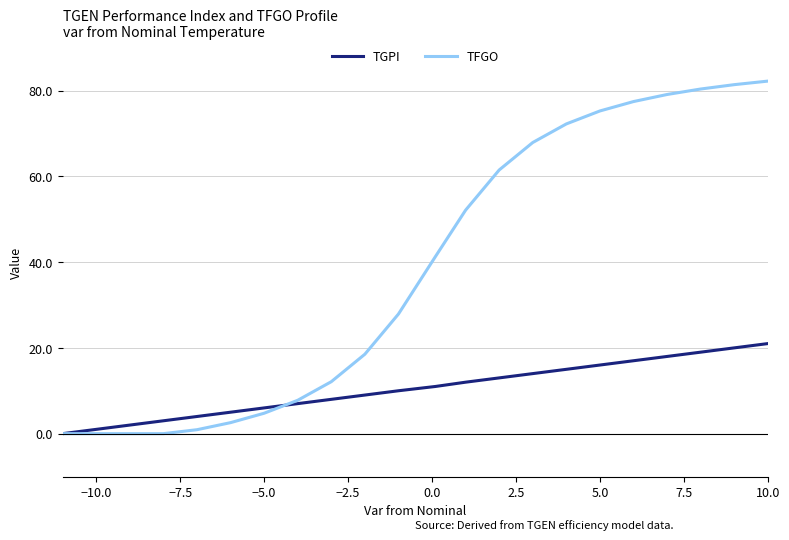

Rank the series by their average value, from highest to lowest.

TFGO, TGPI